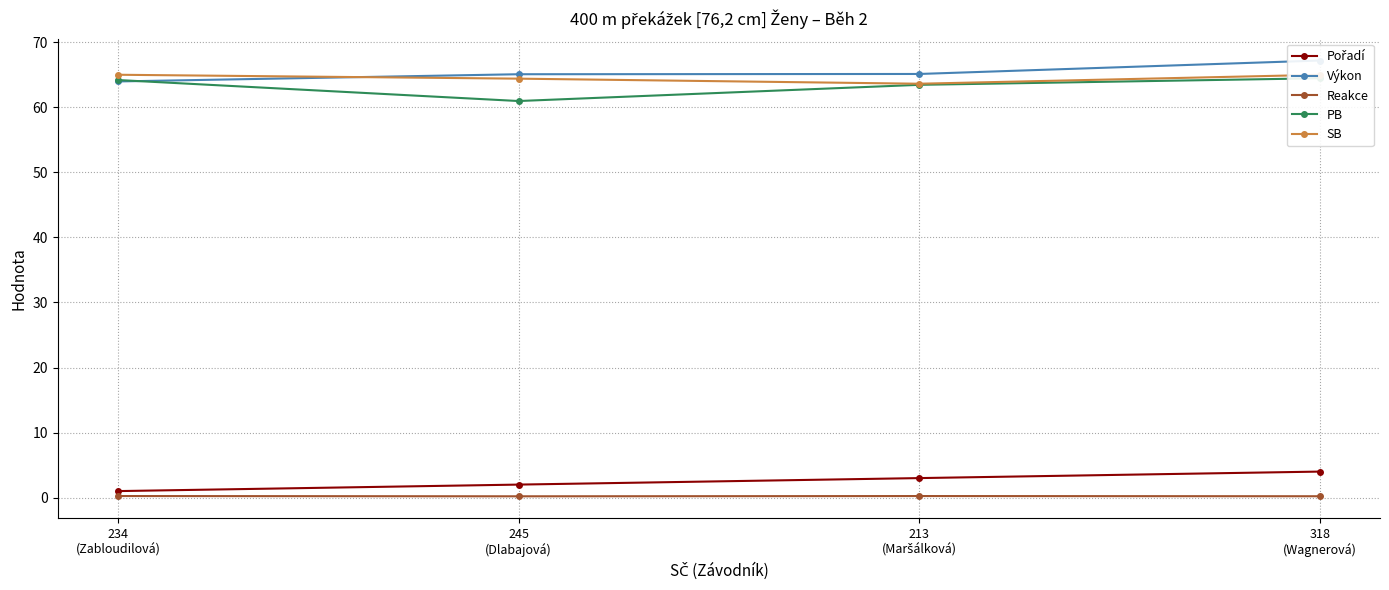

Rank the series at 213
(Maršálková) from highest to lowest value.

Výkon, SB, PB, Pořadí, Reakce